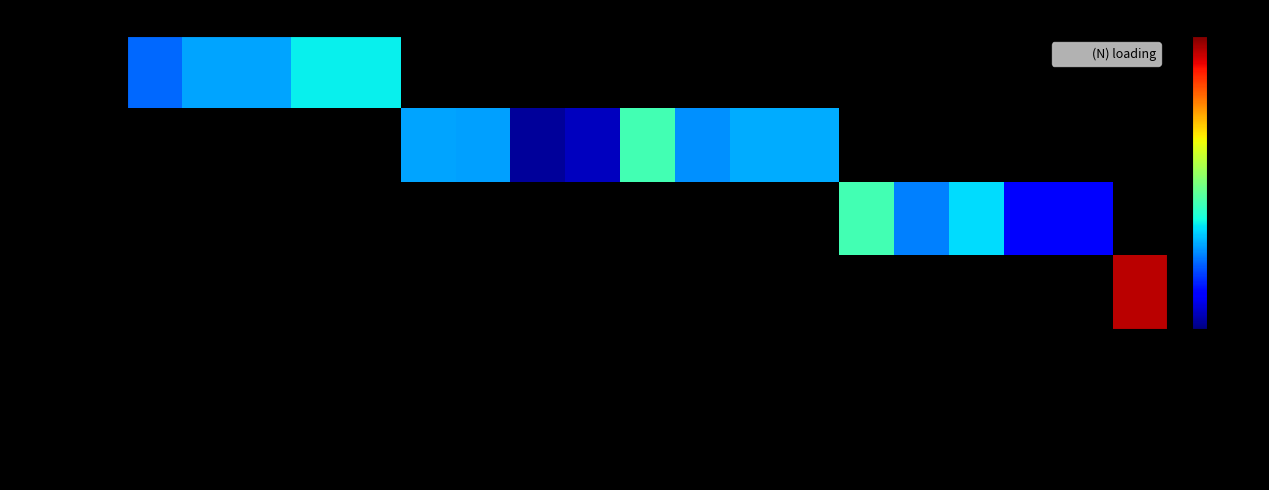

At which label does 330/220 kV reach its minimum?

Ded 330kV - Wodonga 330kV 1